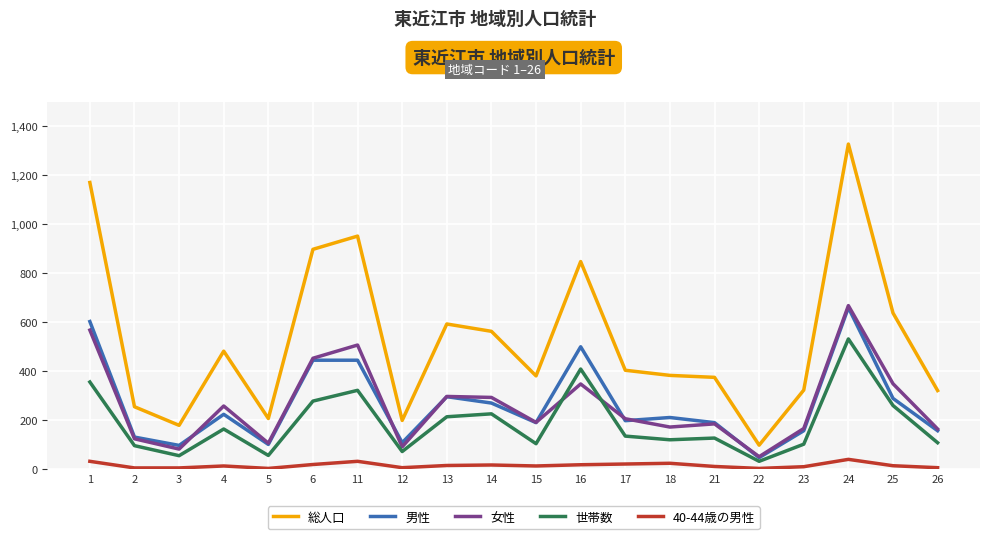

What is the minimum value for 女性?

51